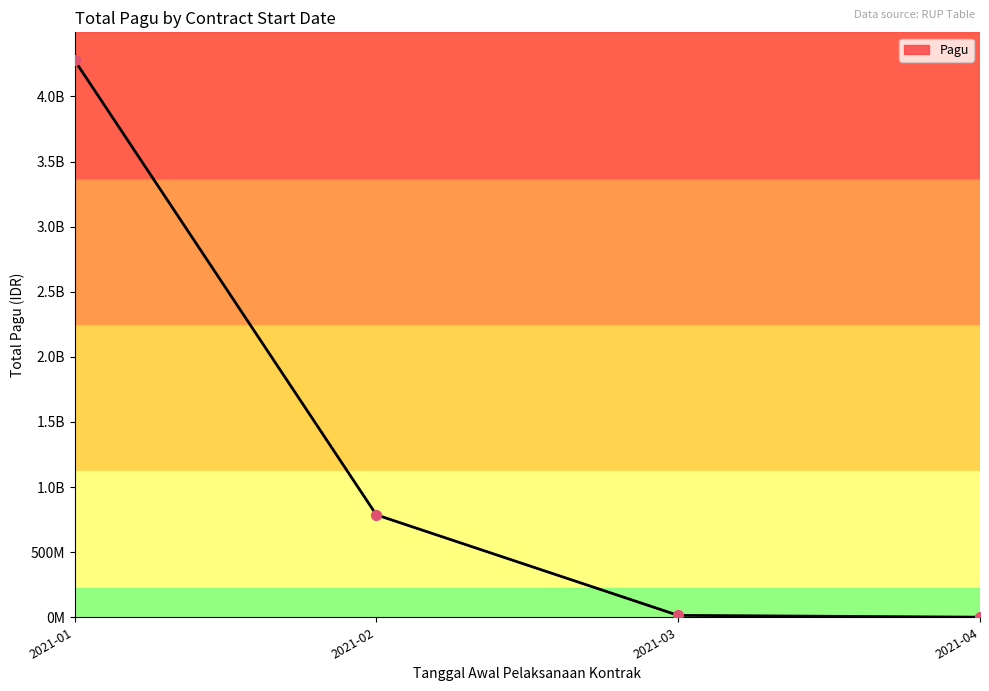

Between 2021-01 and 2021-04, which is larger?

2021-01